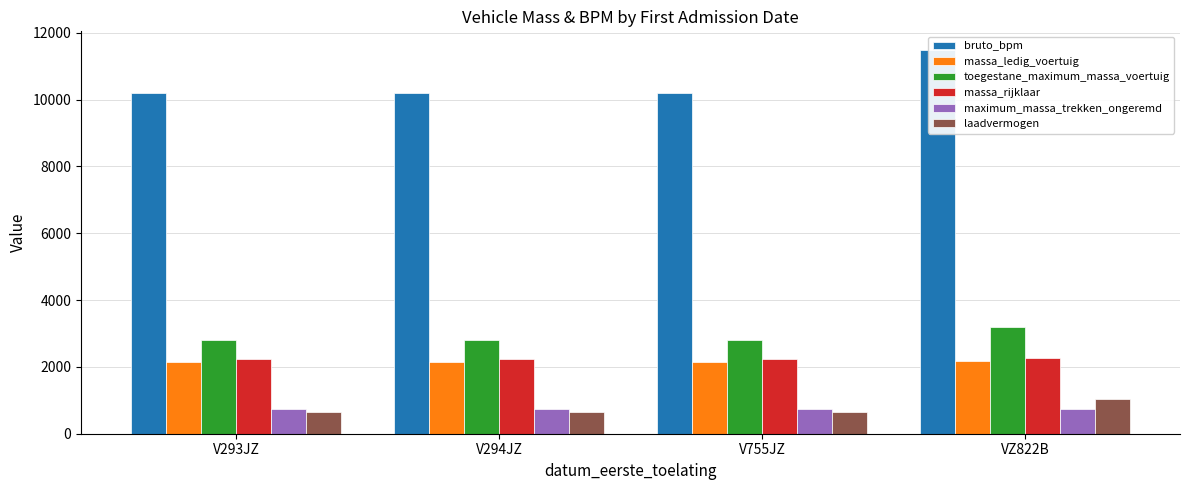

How many bars are there in each group?

6